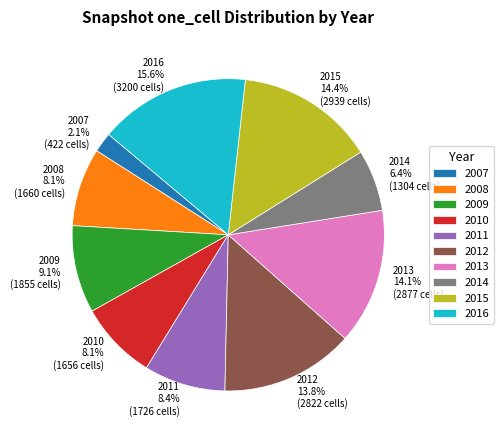

Is there a majority slice in this chart?

No